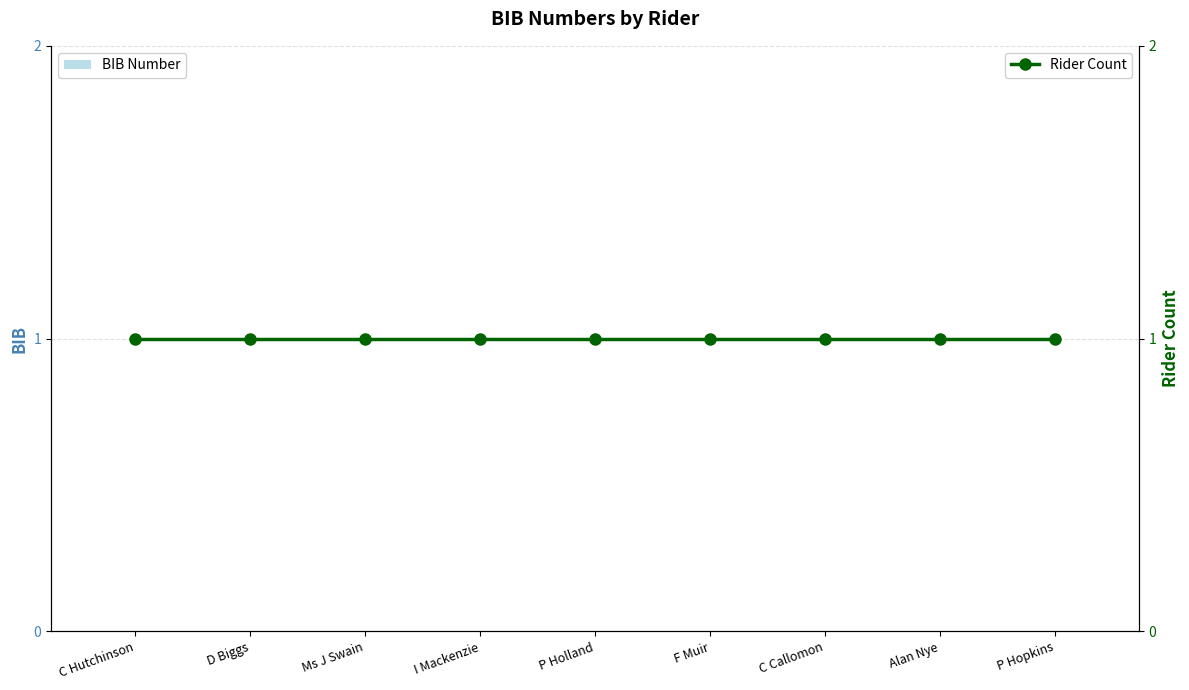

Reading left to right, extract all data points from this chart.

BIB Number: C Hutchinson=0	D Biggs=0	Ms J Swain=0	I Mackenzie=0	P Holland=0	F Muir=0	C Callomon=0	Alan Nye=0	P Hopkins=0
Rider Count: C Hutchinson=1	D Biggs=1	Ms J Swain=1	I Mackenzie=1	P Holland=1	F Muir=1	C Callomon=1	Alan Nye=1	P Hopkins=1